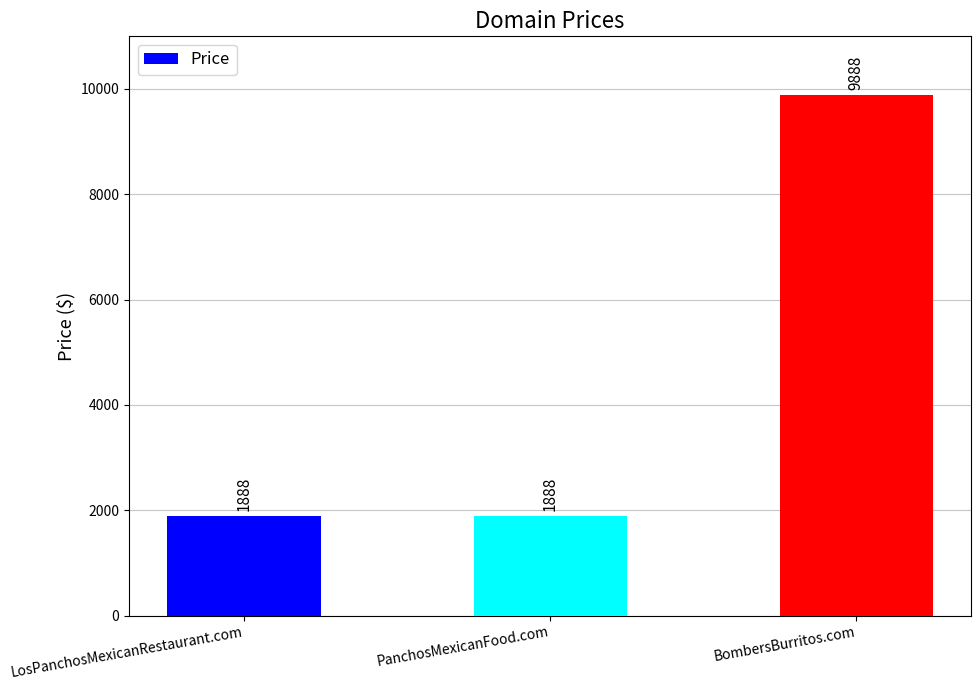

Approximately how many times larger is the value at LosPanchosMexicanRestaurant.com compared to BombersBurritos.com?

0.2